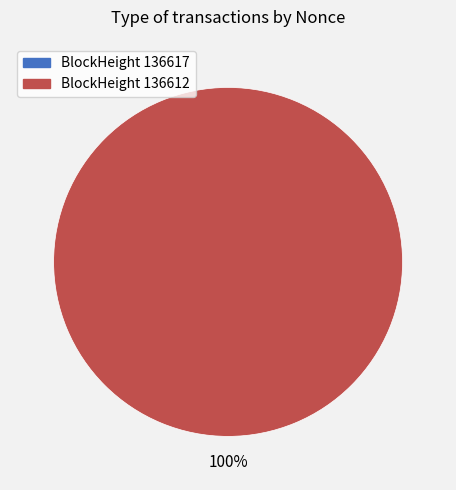

Does 136617 account for over 50% of the chart?

No